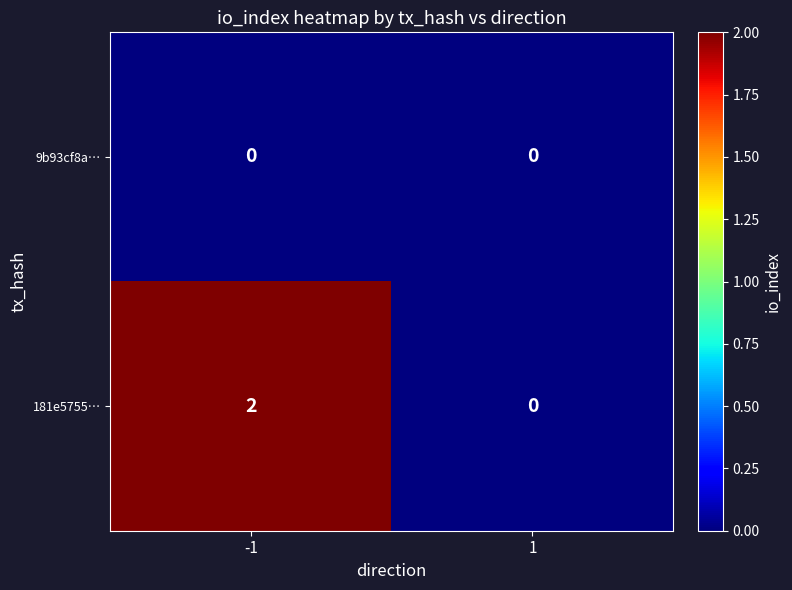

At which category is the sum across all series the highest?

-1